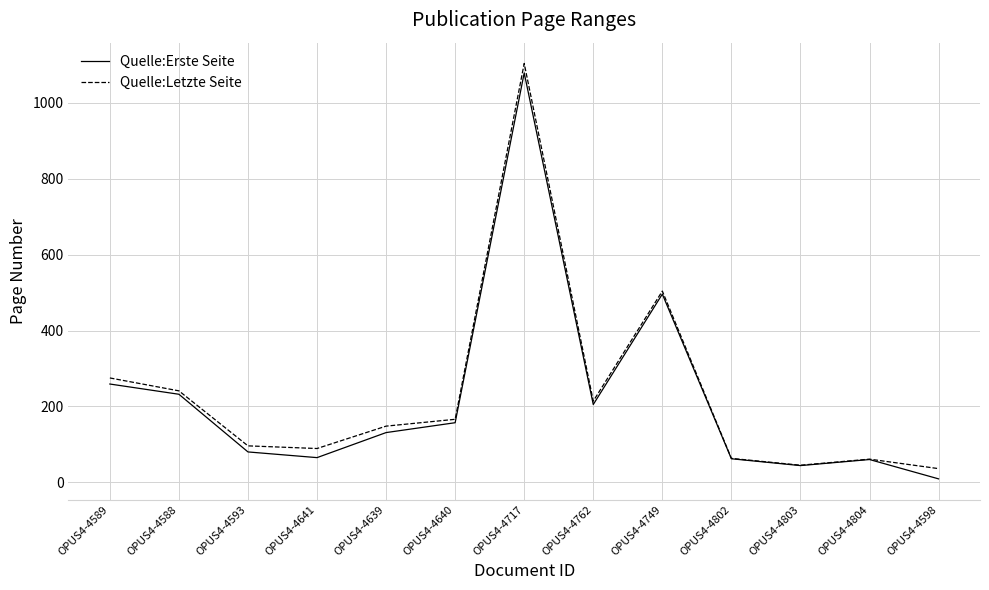

Read the Quelle:Letzte Seite value at OPUS4-4802, to the nearest 100.

100